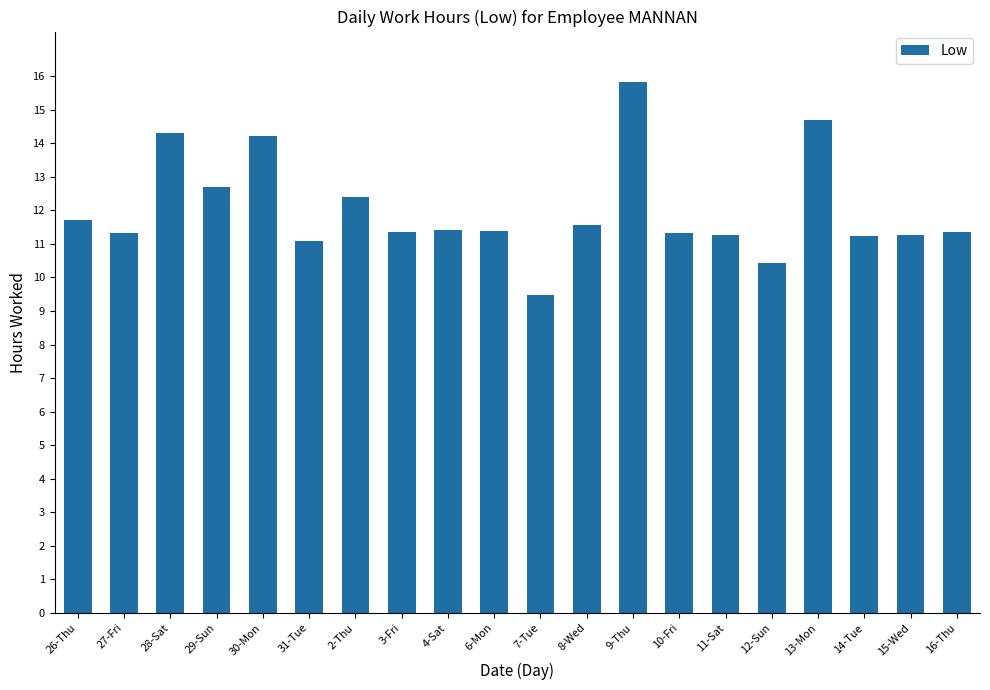

What is the smallest value displayed?

9.5